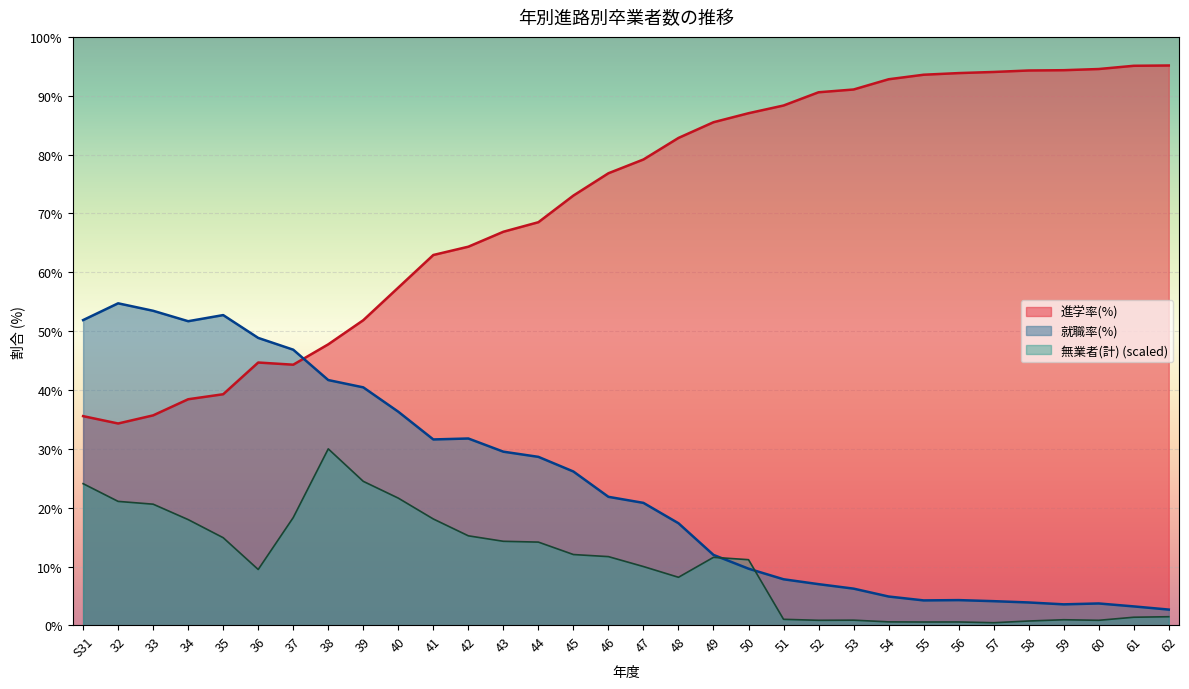

Between which two adjacent categories do 就職率(%) and 進学率(%) first intersect?

37 and 38